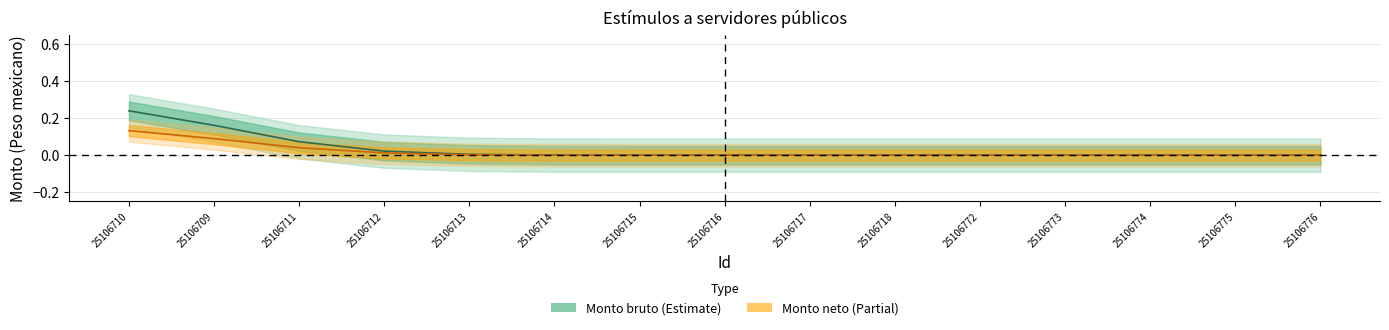

The Monto bruto series shows 0.2 at 25106709. True or false?

False